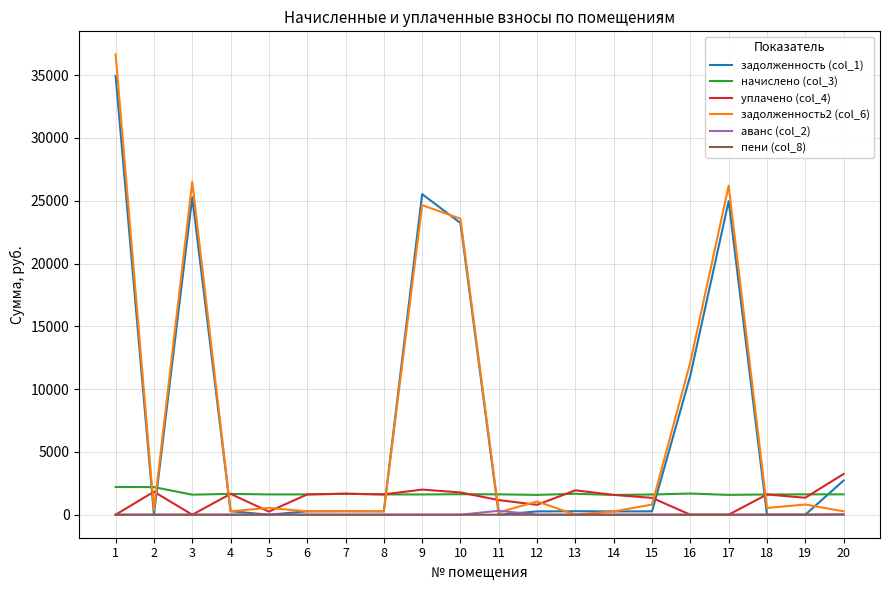

What is the greatest value displayed?

36658.5